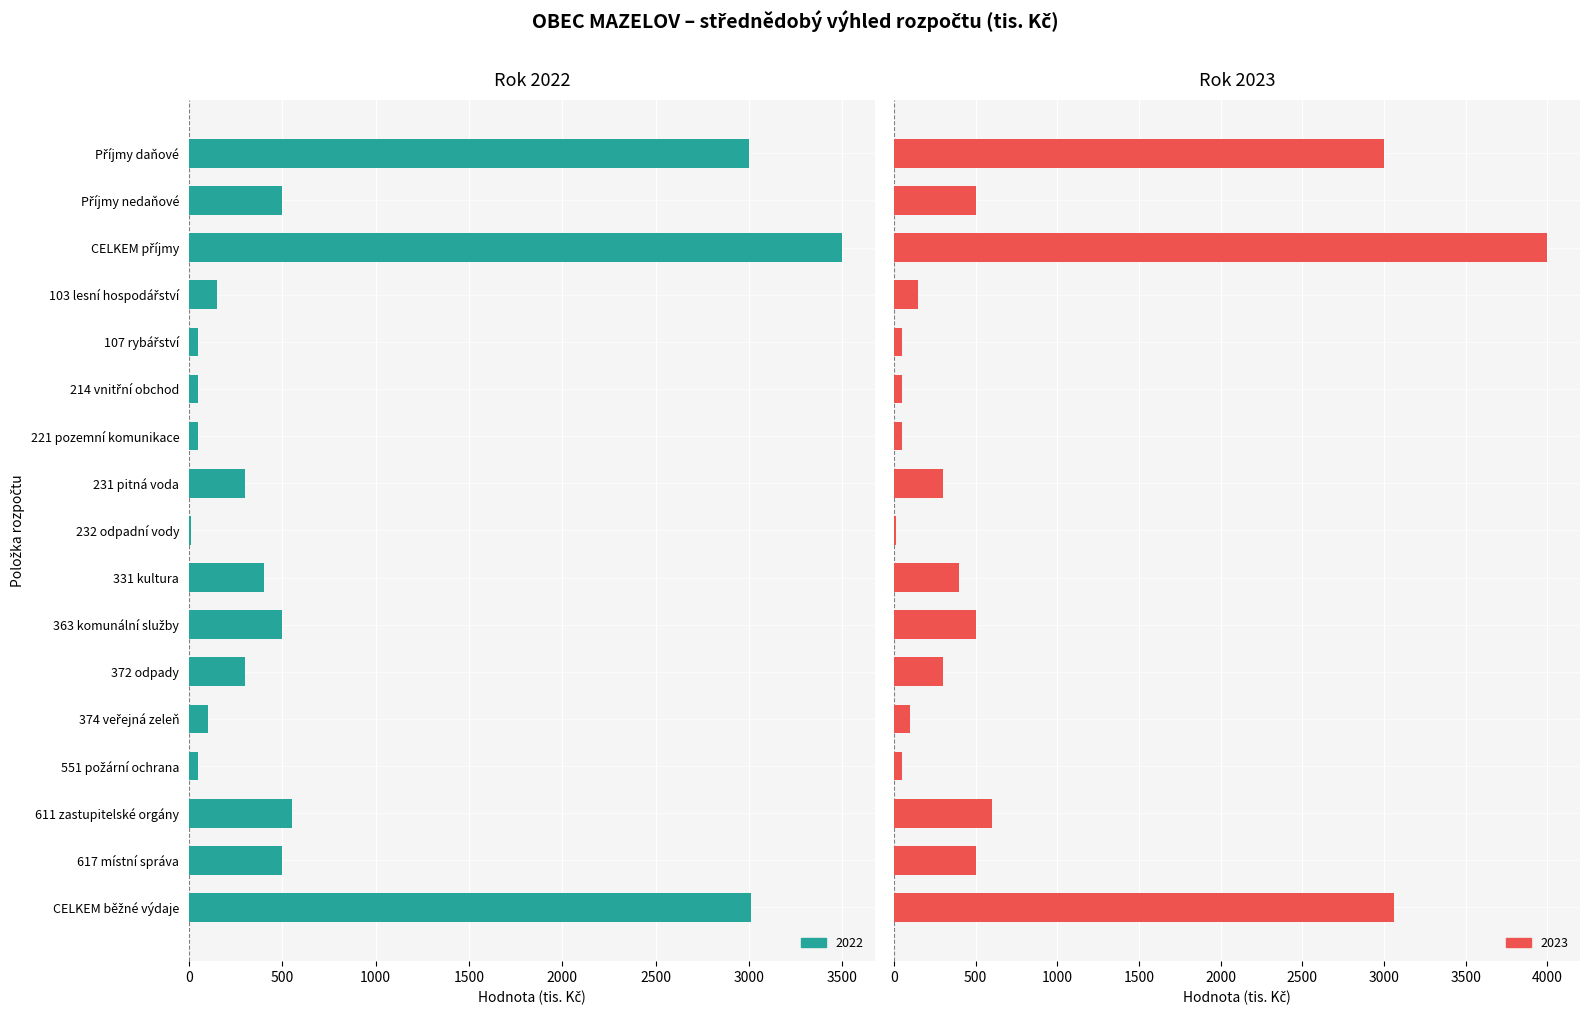

At how many categories does at least one series exceed 1394?

3